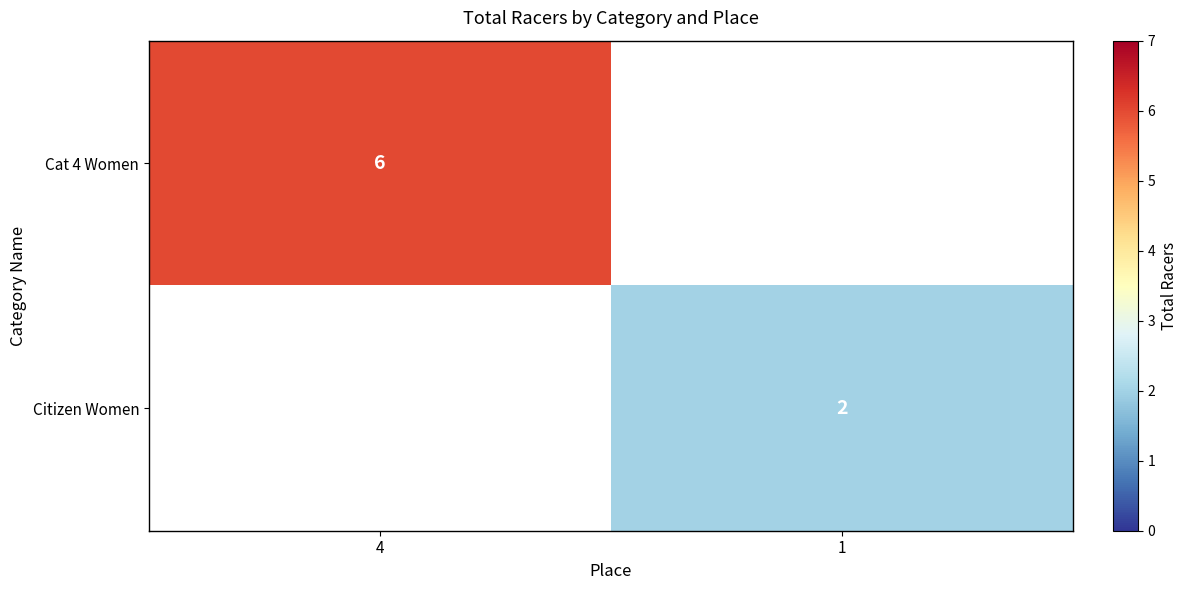

Is it true that Citizen Women equals 2 at 1?

True